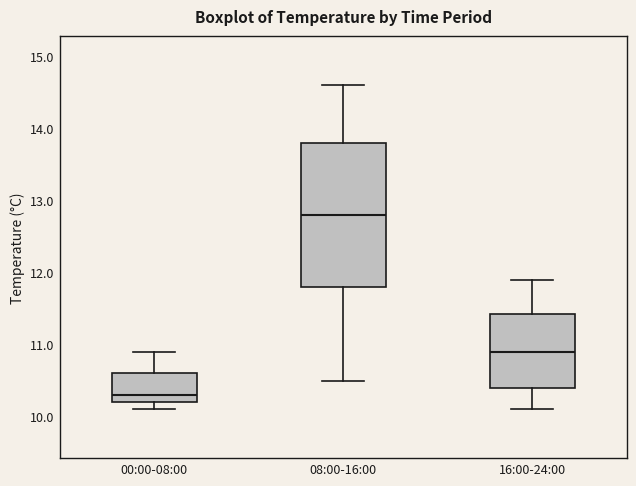

Which box's median line is the highest?

08:00-16:00